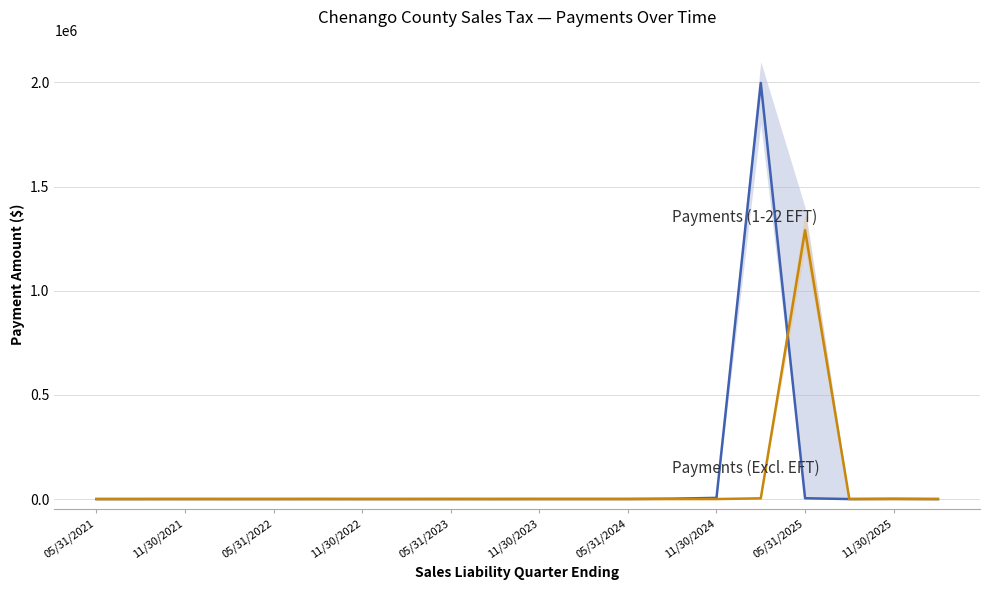

Which series has the largest total across all categories?

Payments (Excl. EFT)